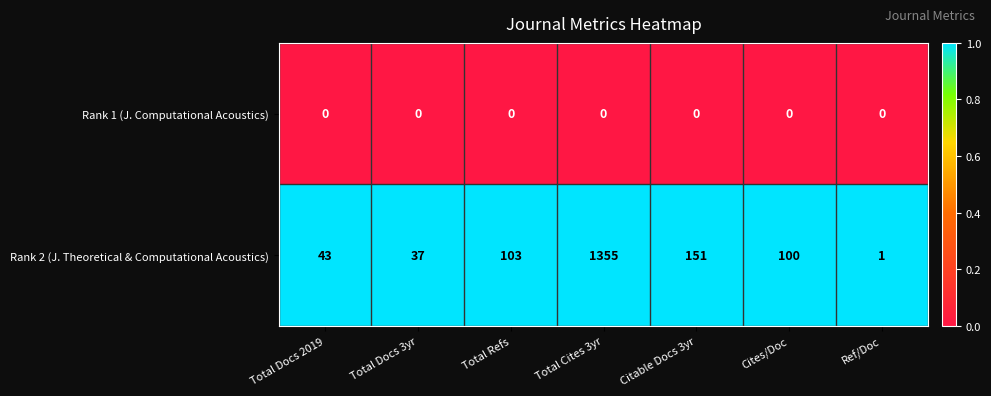

Reading left to right, what are all the values shown in this chart?

Rank 1 (J. Computational Acoustics): Total Docs 2019=0	Total Docs 3yr=0	Total Refs=0	Total Cites 3yr=0	Citable Docs 3yr=0	Cites/Doc=0	Ref/Doc=0
Rank 2 (J. Theoretical & Computational Acoustics): Total Docs 2019=43	Total Docs 3yr=37	Total Refs=103	Total Cites 3yr=1355	Citable Docs 3yr=151	Cites/Doc=100	Ref/Doc=1